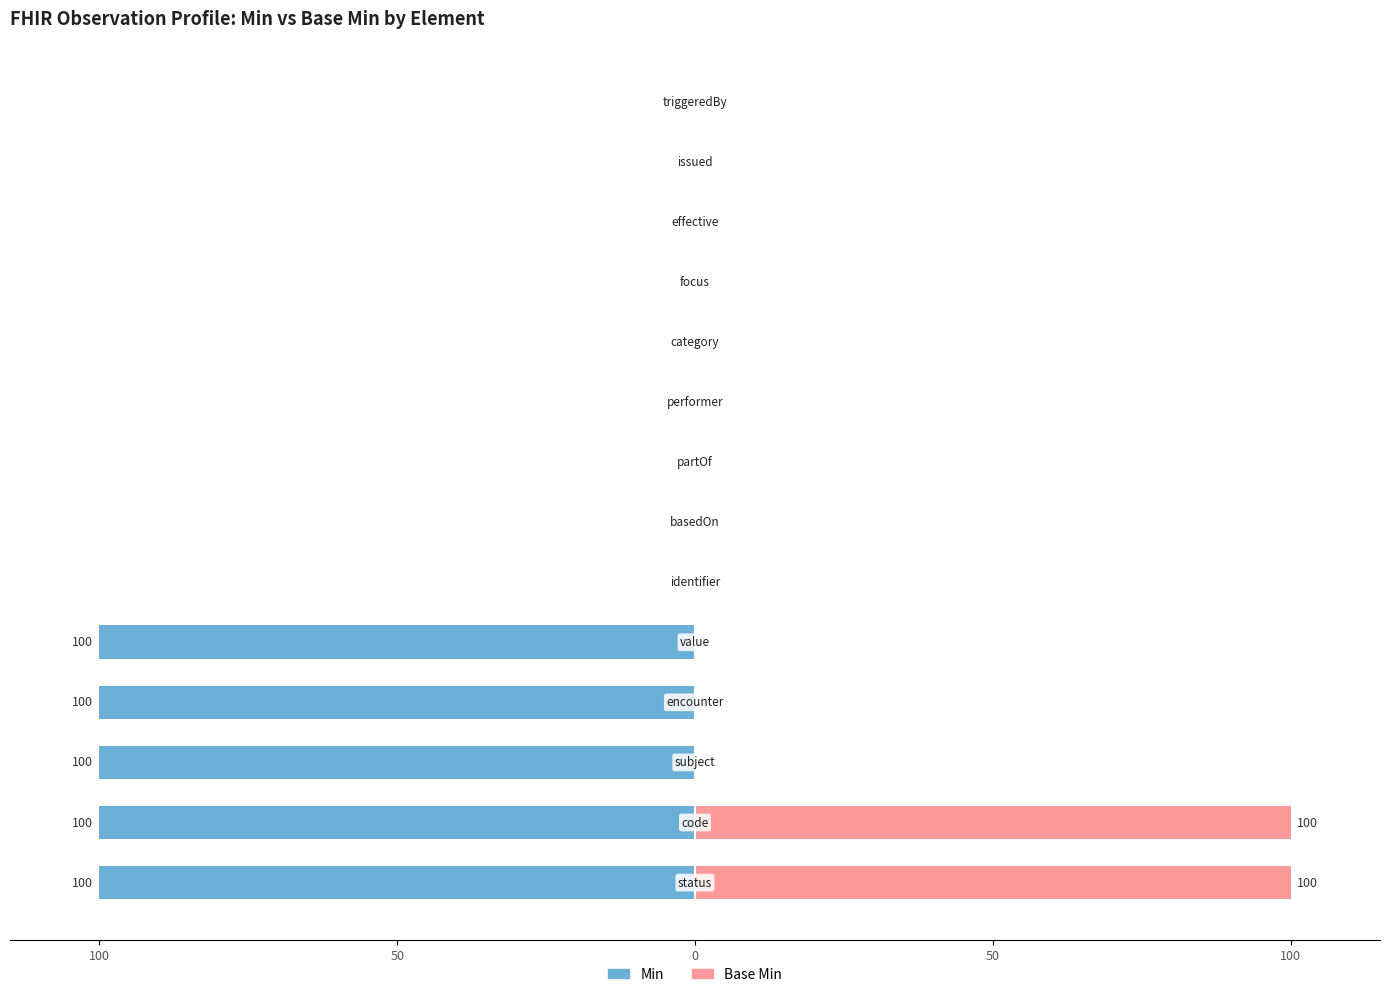

Is it true that Min equals -33 at 11?

False